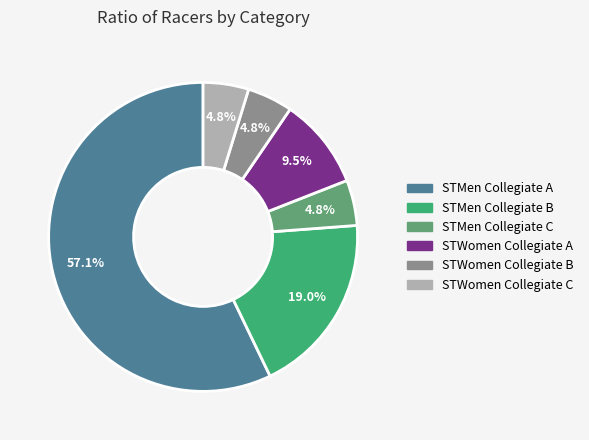

Is STMen Collegiate A the majority of the pie?

Yes